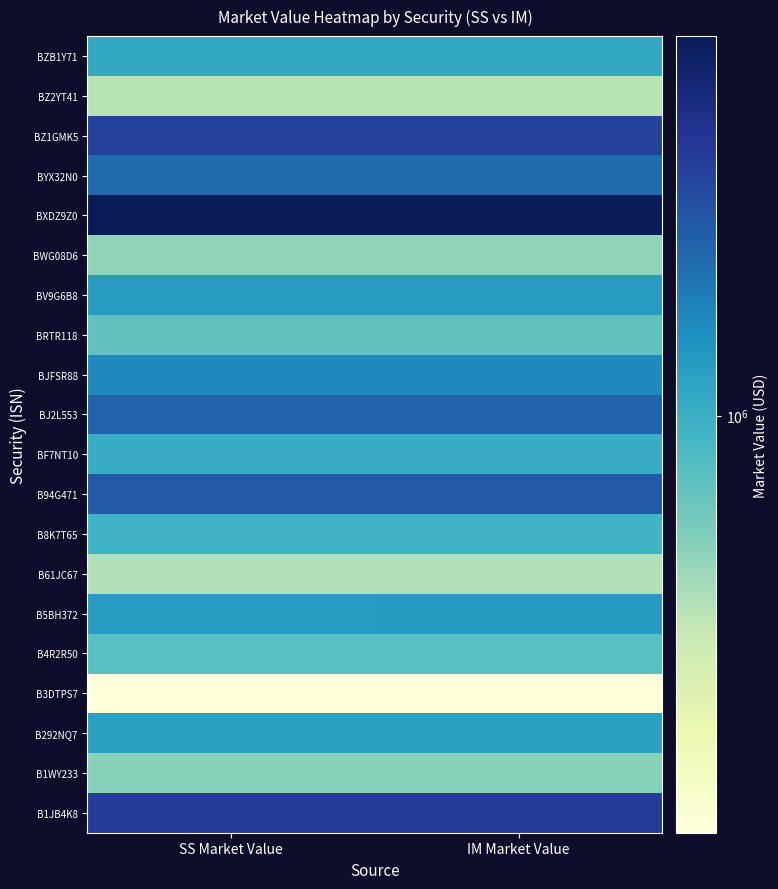

Reading left to right, extract all data points from this chart.

BZB1Y71: SS Market Value=1079802.1	IM Market Value=1079802.1
BZ2YT41: SS Market Value=450240.0	IM Market Value=450240.0
BZ1GMK5: SS Market Value=2652093.2	IM Market Value=2652093.2
BYX32N0: SS Market Value=1846028.7	IM Market Value=1866029.8
BXDZ9Z0: SS Market Value=4599808.0	IM Market Value=4599808.0
BWG08D6: SS Market Value=567029.1	IM Market Value=569109.2
BV9G6B8: SS Market Value=1224729.0	IM Market Value=1224729.0
BRTR118: SS Market Value=759200.0	IM Market Value=759200.0
BJFSR88: SS Market Value=1463554.6	IM Market Value=1463554.6
BJ2L553: SS Market Value=1973719.3	IM Market Value=1973719.3
BF7NT10: SS Market Value=1035232.6	IM Market Value=1035232.6
B94G471: SS Market Value=2118695.0	IM Market Value=2118695.0
B8K7T65: SS Market Value=951897.2	IM Market Value=951897.2
B61JC67: SS Market Value=468640.2	IM Market Value=466701.6
B5BH372: SS Market Value=1226759.7	IM Market Value=1246461.6
B4R2R50: SS Market Value=791469.7	IM Market Value=788868.2
B3DTPS7: SS Market Value=187080.0	IM Market Value=188106.0
B292NQ7: SS Market Value=1164501.4	IM Market Value=1164501.4
B1WY233: SS Market Value=597963.8	IM Market Value=596246.1
B1JB4K8: SS Market Value=2816952.7	IM Market Value=2804899.5